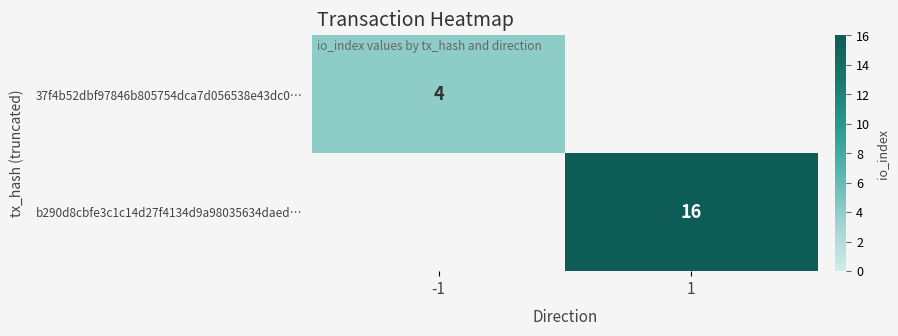

Is it true that b290d8cbfe3c1c14d27f4134d9a98035634daed… equals 16 at 1?

True